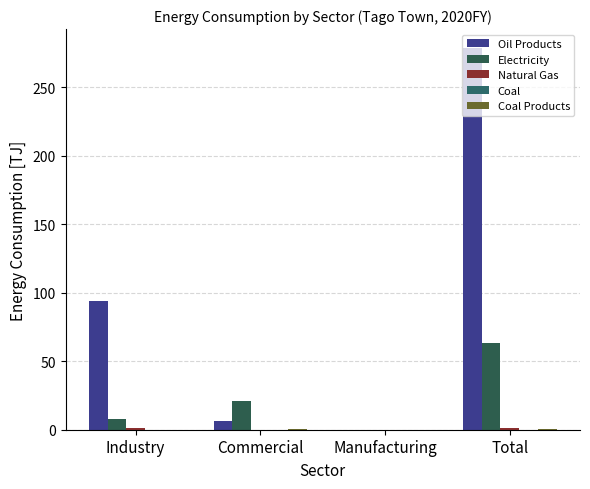

Which series has the largest total across all categories?

Oil Products